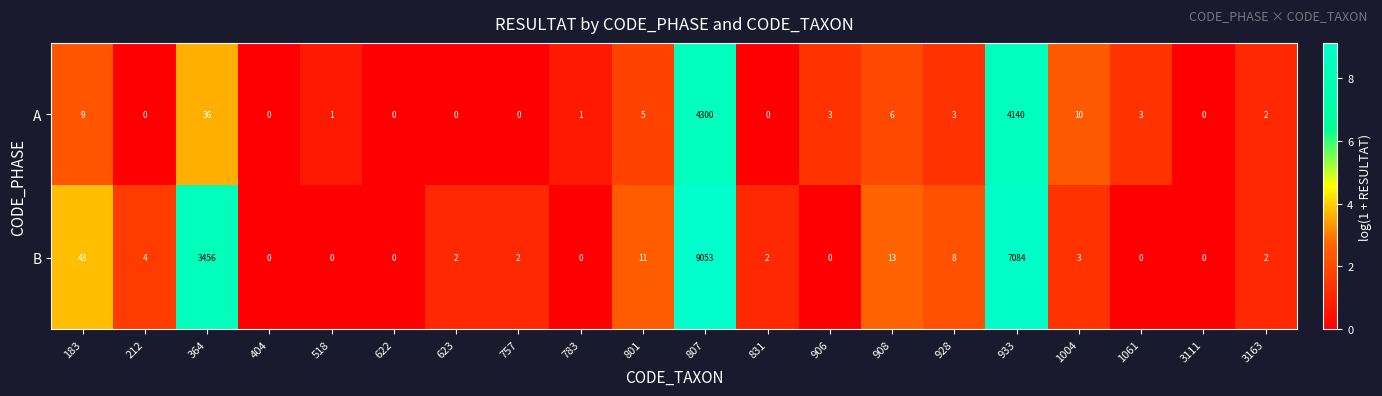

What is the maximum value for A?

4300